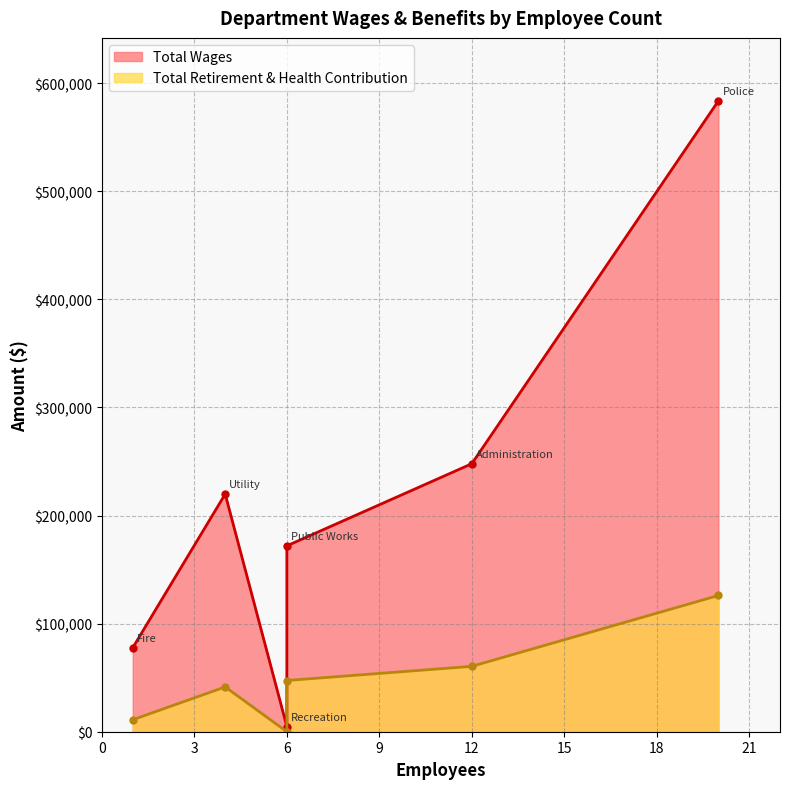

Reading left to right, transcribe all the data shown in this chart.

Total Wages: Police=583558	Administration=247929	Utility=219856	Public Works=171973	Fire=77694	Recreation=4795
Total Retirement & Health Contribution: Police=126039	Administration=60493	Utility=41440	Public Works=47384	Fire=11082	Recreation=0